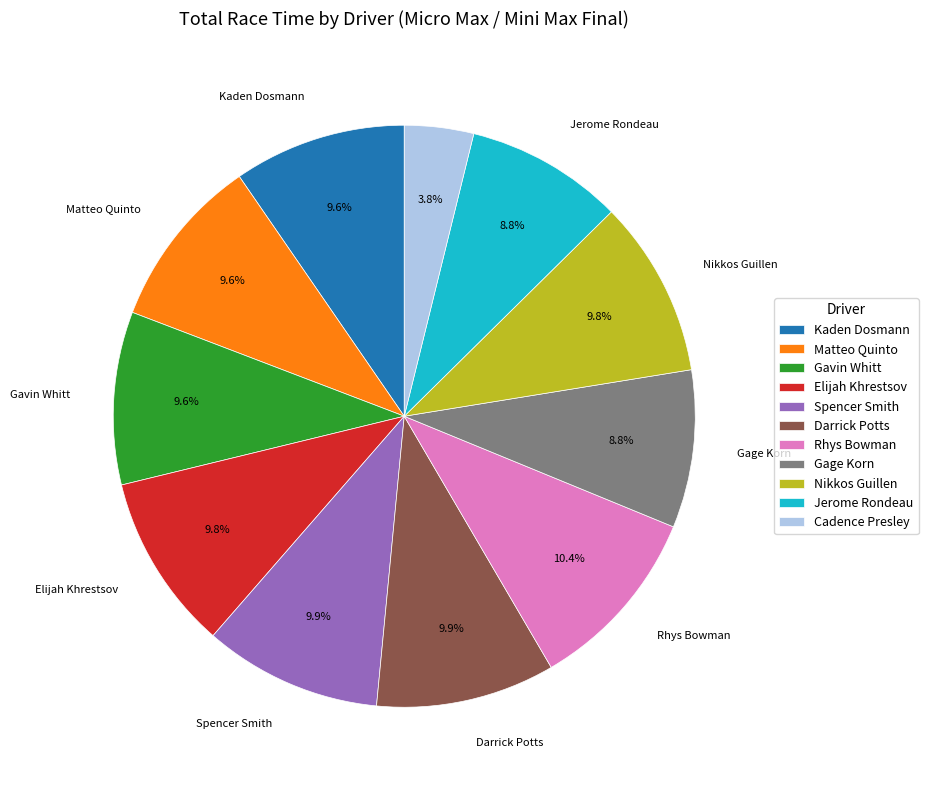

Does Kaden Dosmann represent more than half of the total?

No